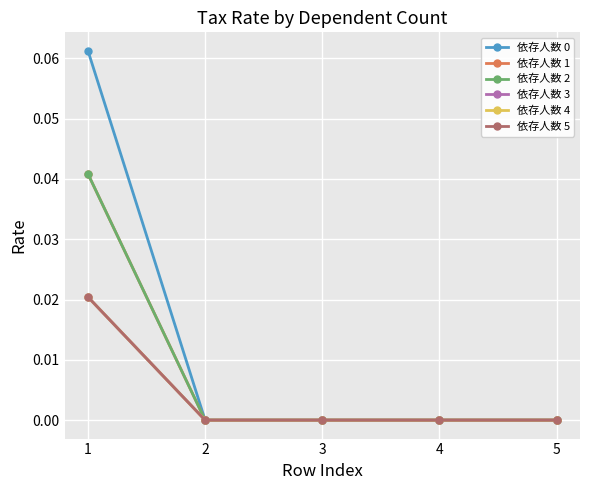

What is the total value across all series at 1?

0.2